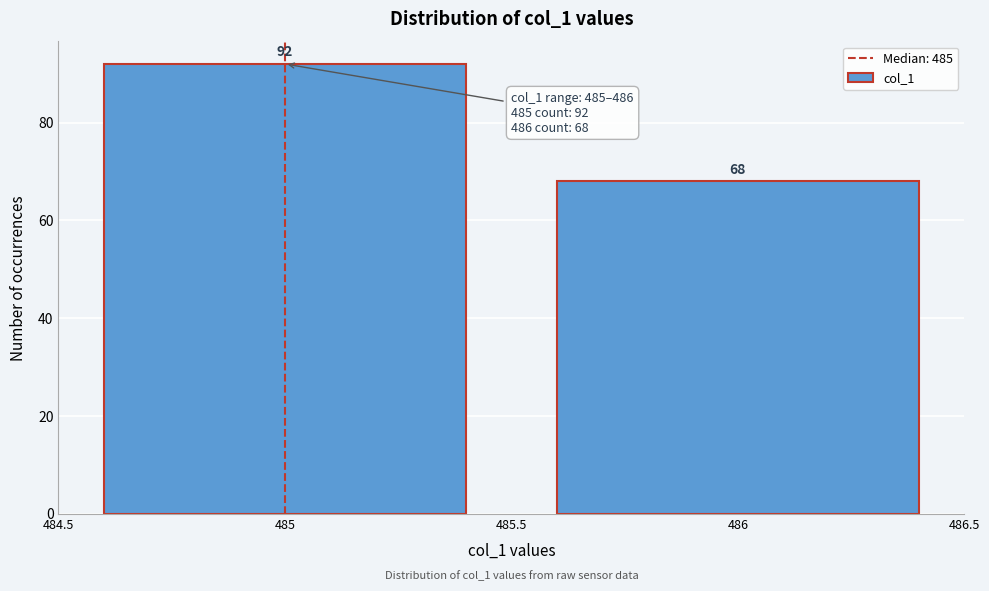

Reading left to right, what are all the values shown in this chart?

92	68